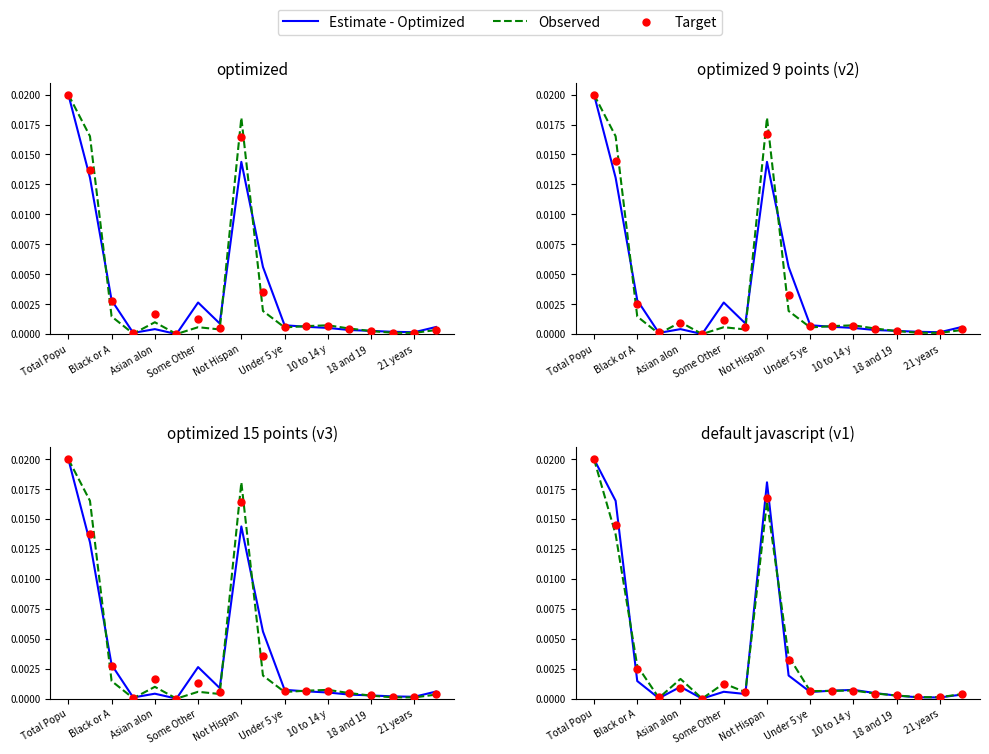

What are all the series names shown in the legend?

Estimate - Optimized, Observed, Target